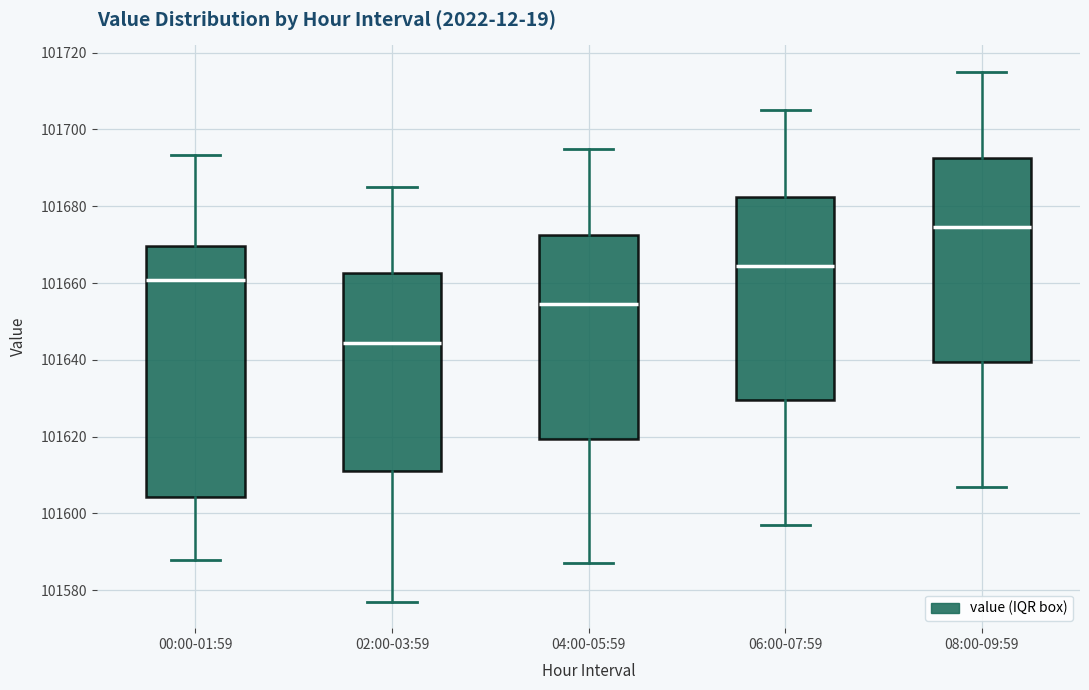

Where is the lower edge of the box for 00:00-01:59 on the y-axis? The values are not printed on the chart, so give them approximately, as read against the axis.

101604